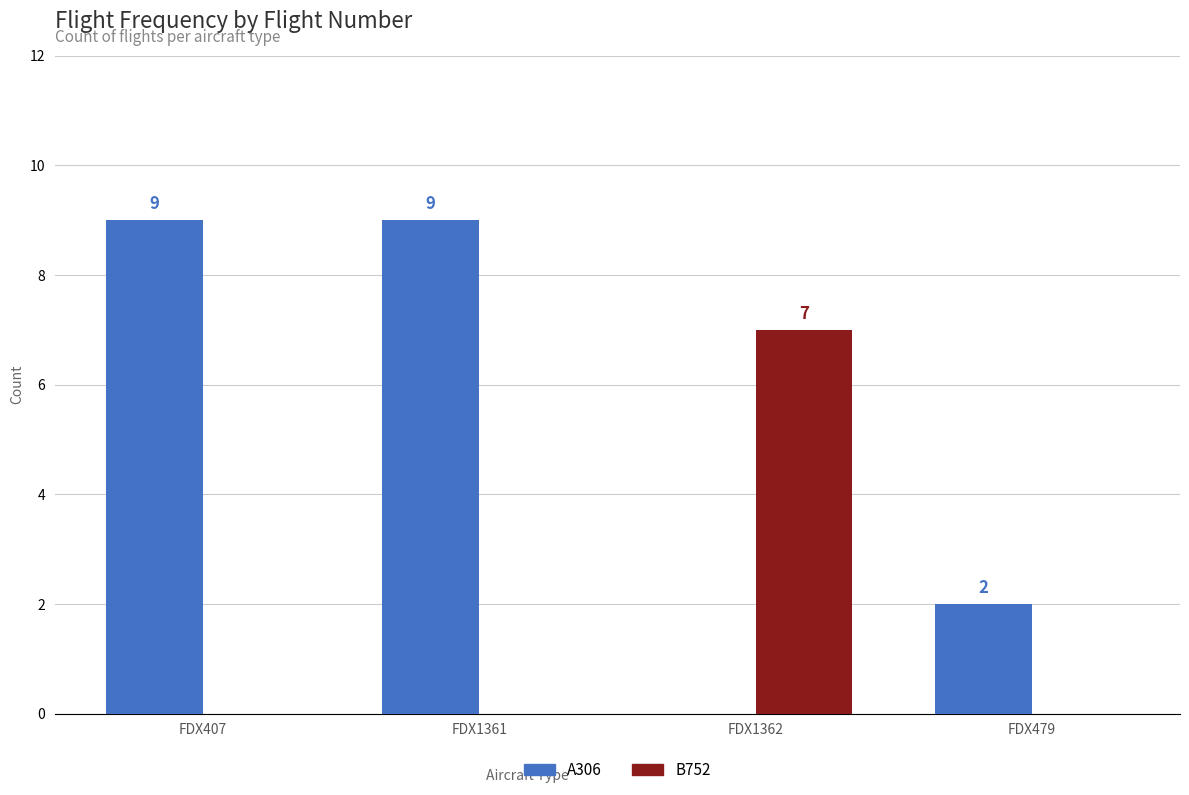

Is it true that A306 equals 2 at FDX479?

True